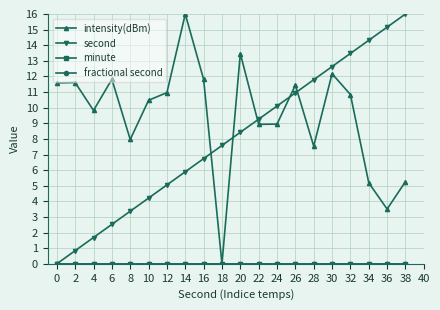

Is it true that fractional second equals 0.0 at 16?

True